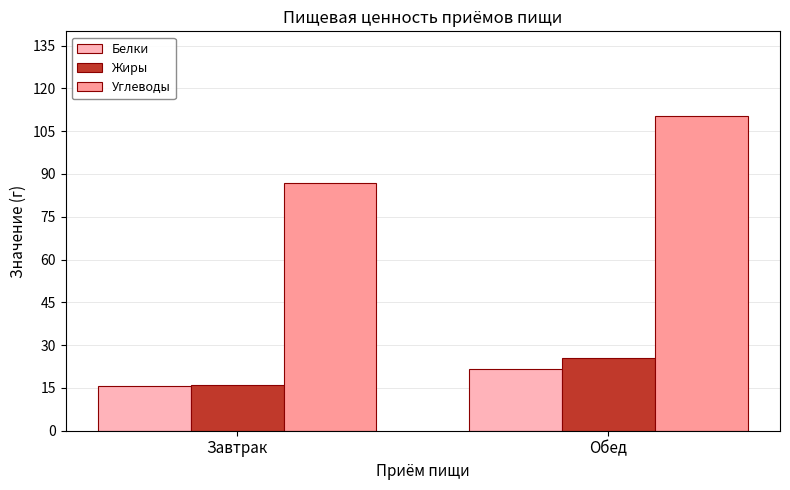

What is the spread (max minus min) of values at Обед?

89.0